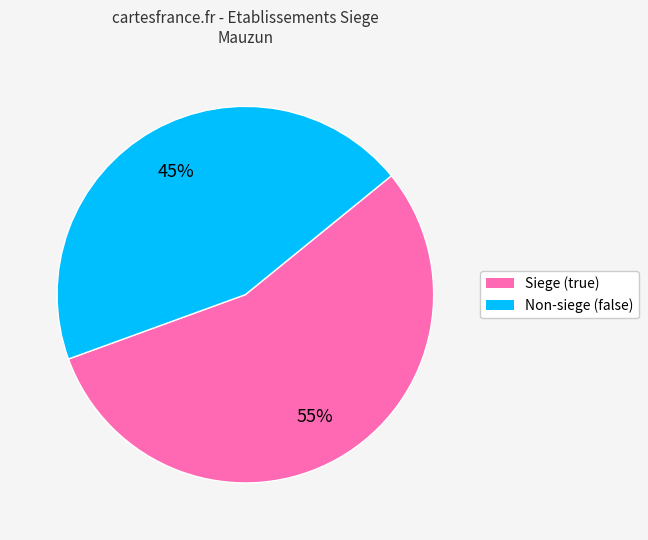

Is there a majority slice in this chart?

Yes